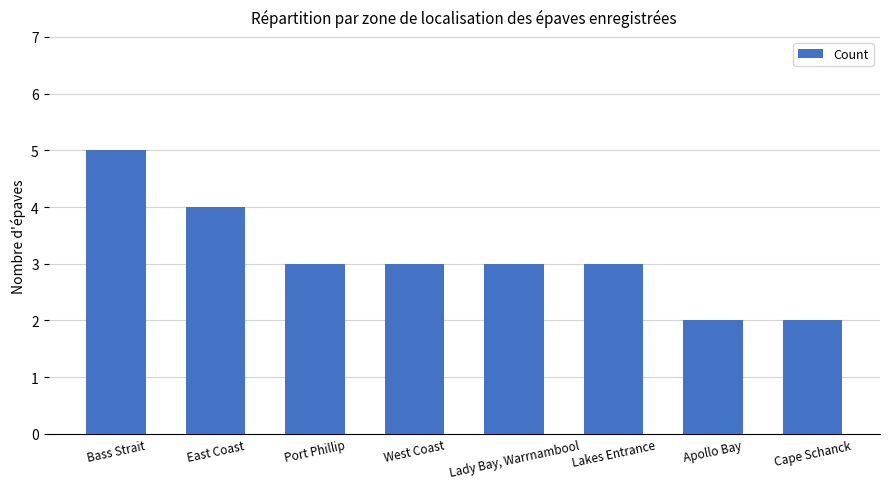

Does the chart contain stacked bars?

No